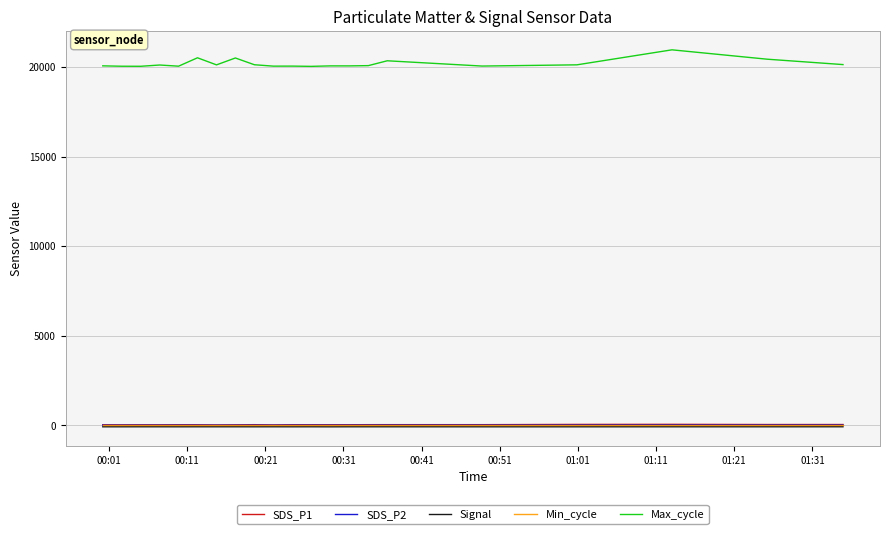

True or false: Max_cycle and Min_cycle cross at least once.

False